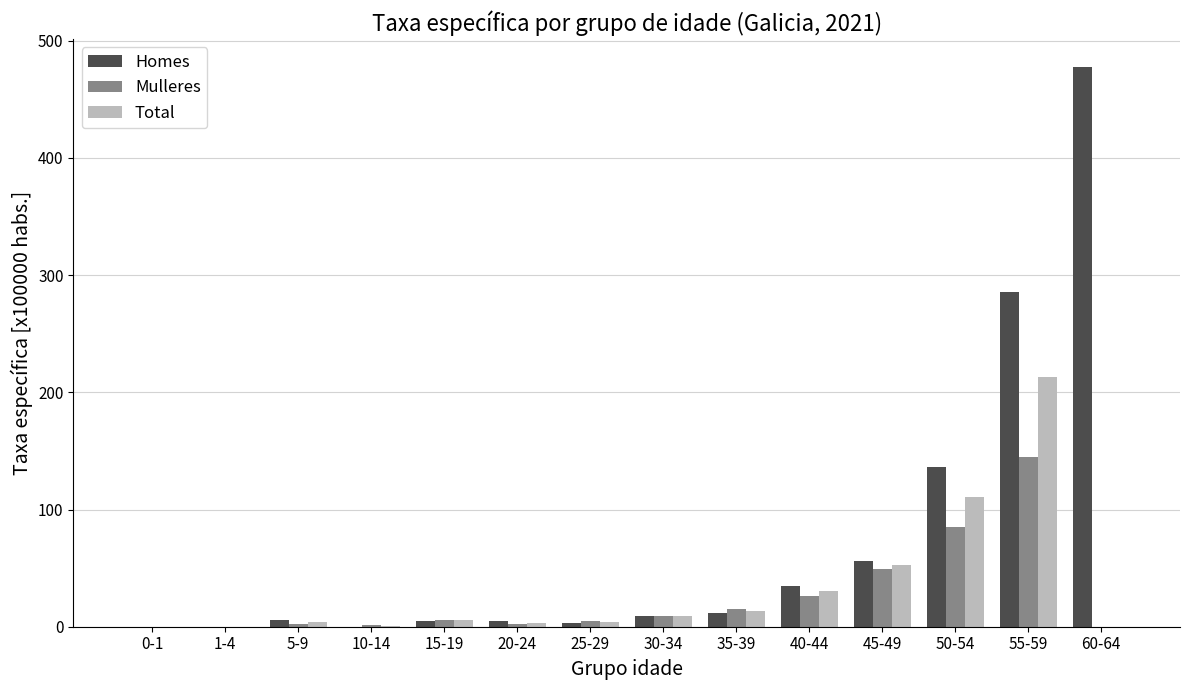

How many series are shown in this chart?

3